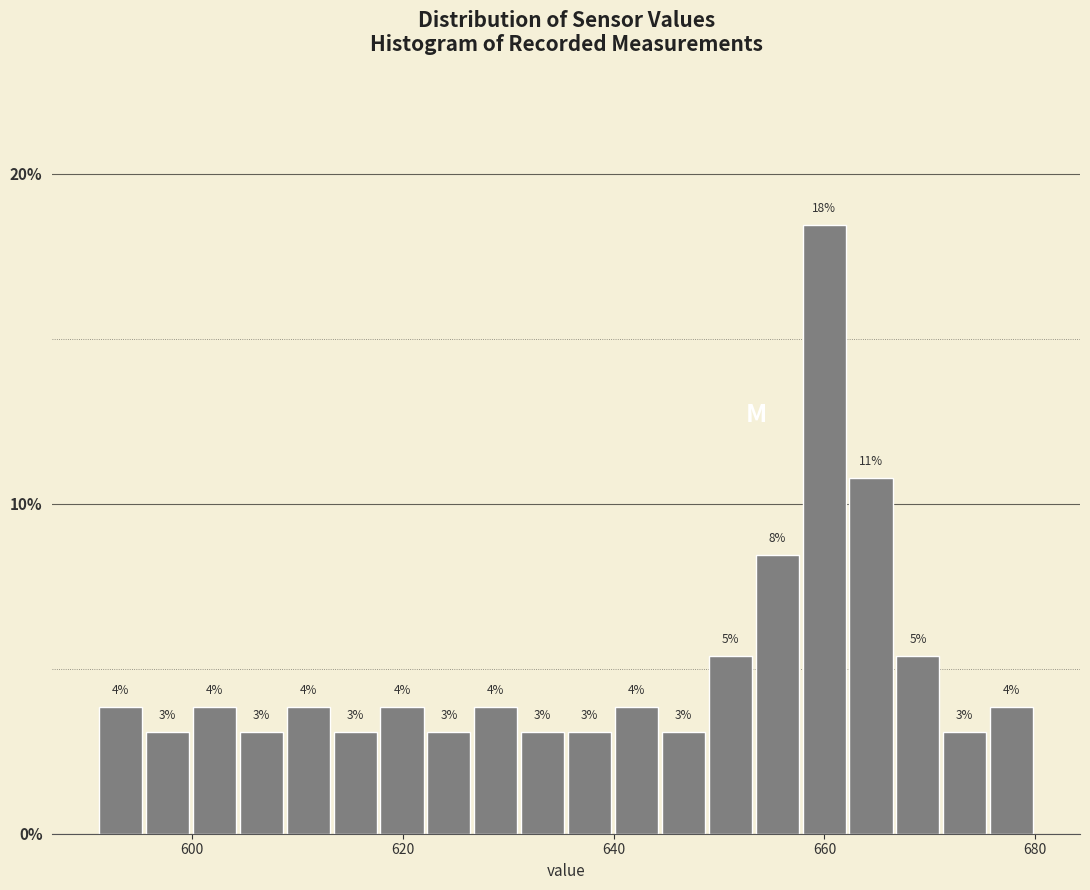

Read against the x-axis, roughly where is the centre of the tallest bar?

660